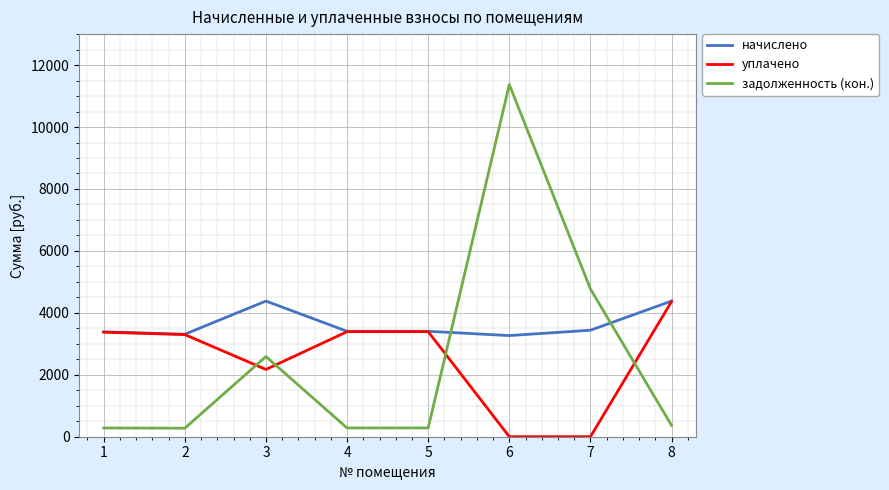

What is the difference between the maximum and minimum values in the уплачено series?

4365.3